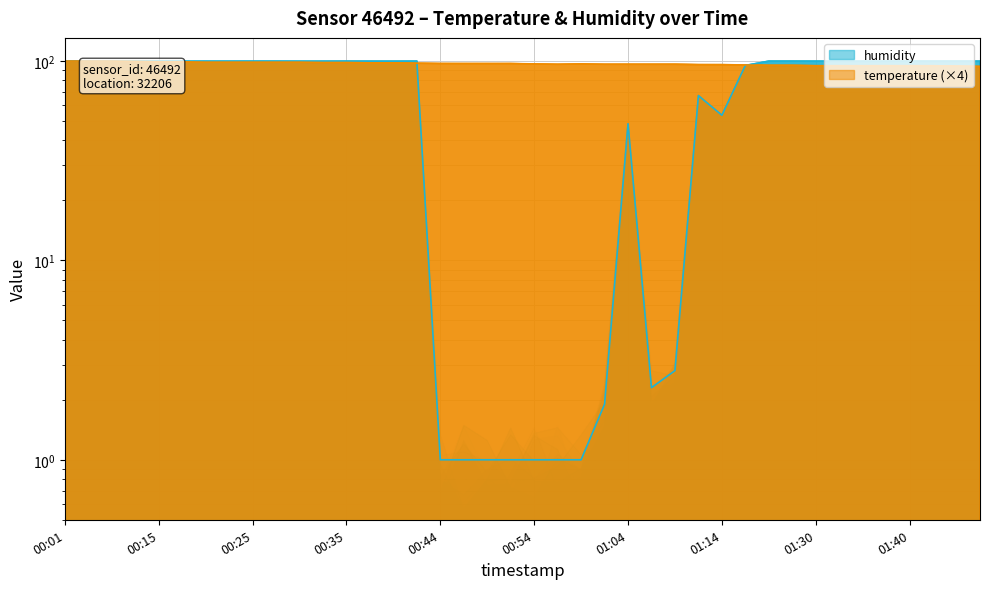

The value of temperature at 01:45 is 94.4. True or false?

True